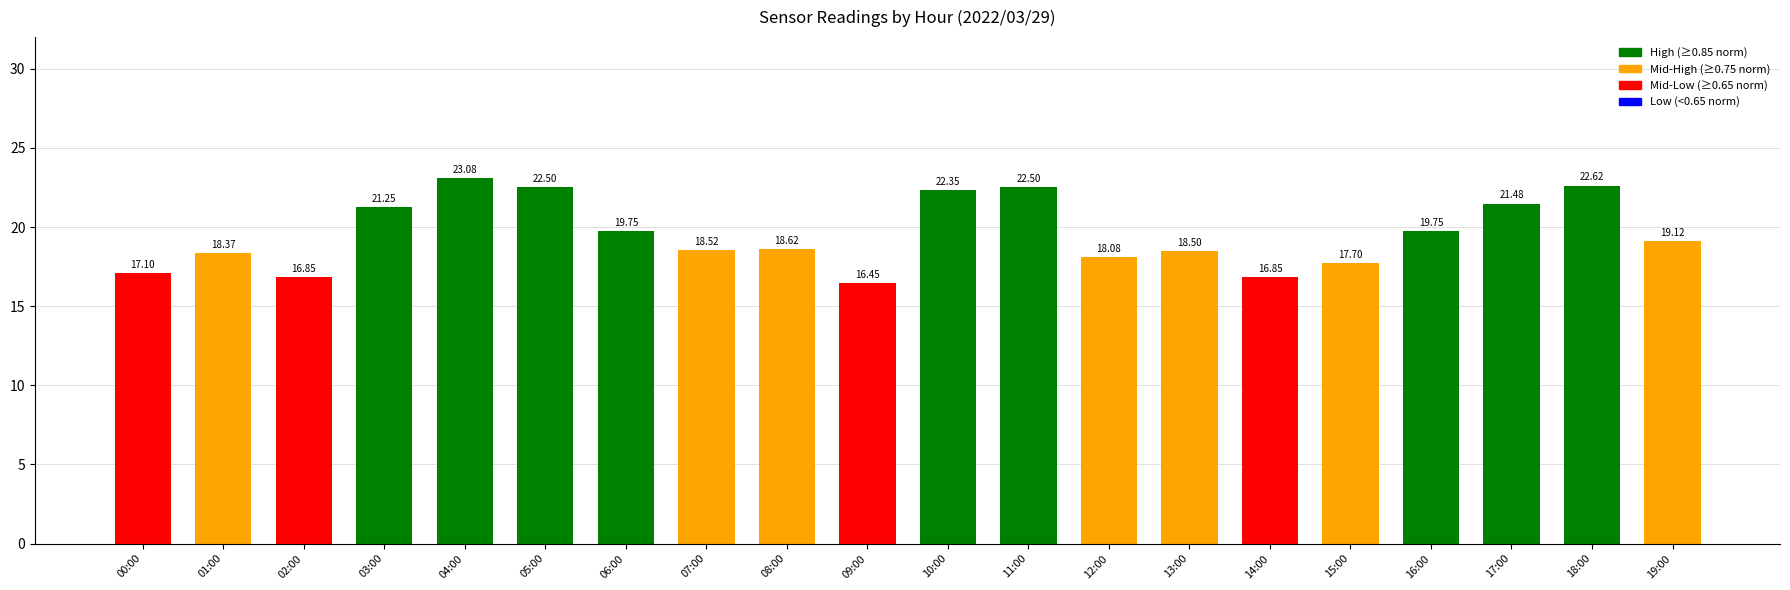

What is the change in value from 01:00 to 05:00?

+4.1